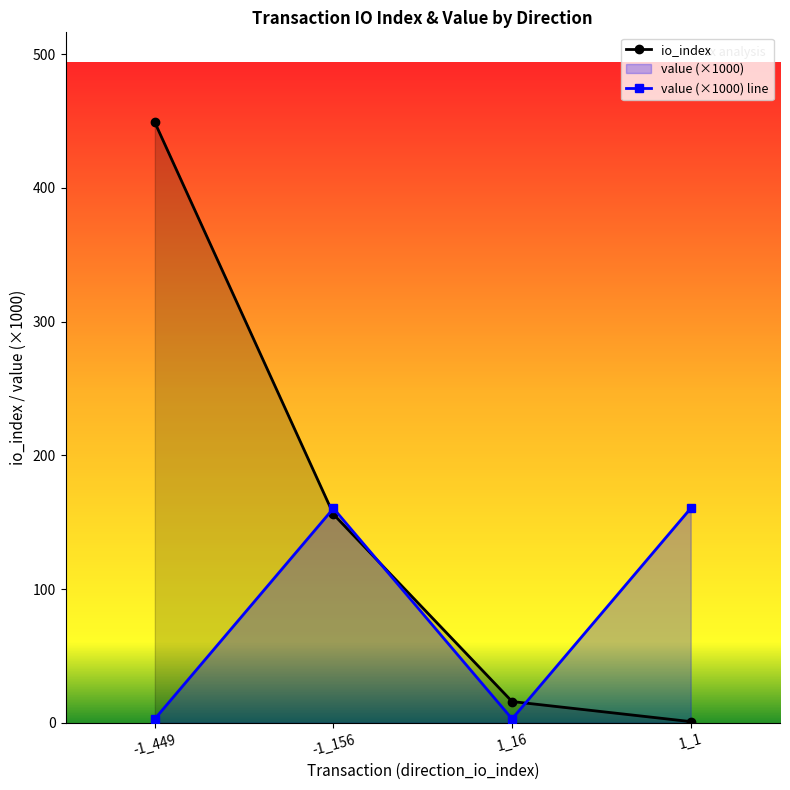

Reading left to right, what are all the values shown in this chart?

io_index: -1_449=449.0	-1_156=156.0	1_16=16.0	1_1=1.0
value (×1000) line: -1_449=3.0	-1_156=160.4	1_16=3.0	1_1=160.4